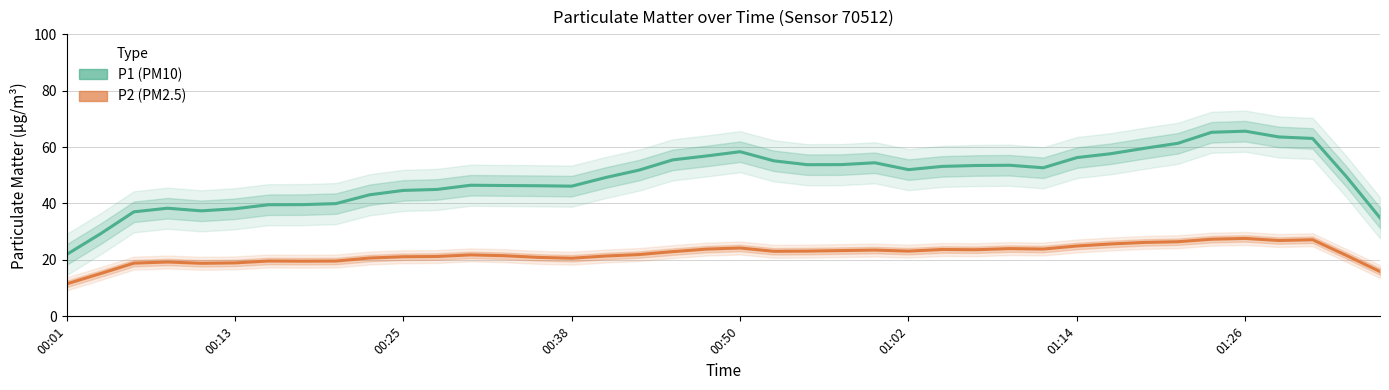

What is the spread (max minus min) of values at 00:50?

34.1